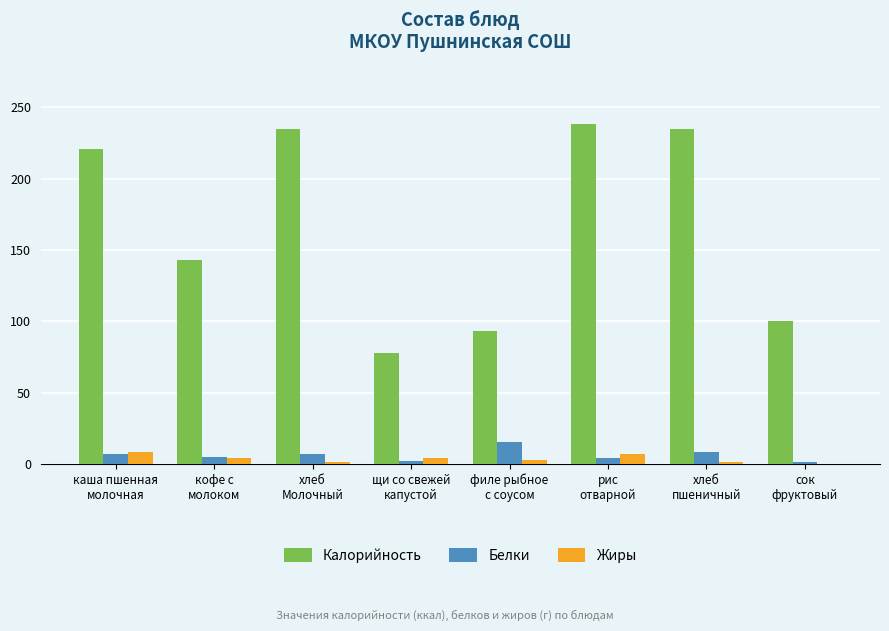

Is it true that Жиры equals 4 at кофе с
молоком?

True